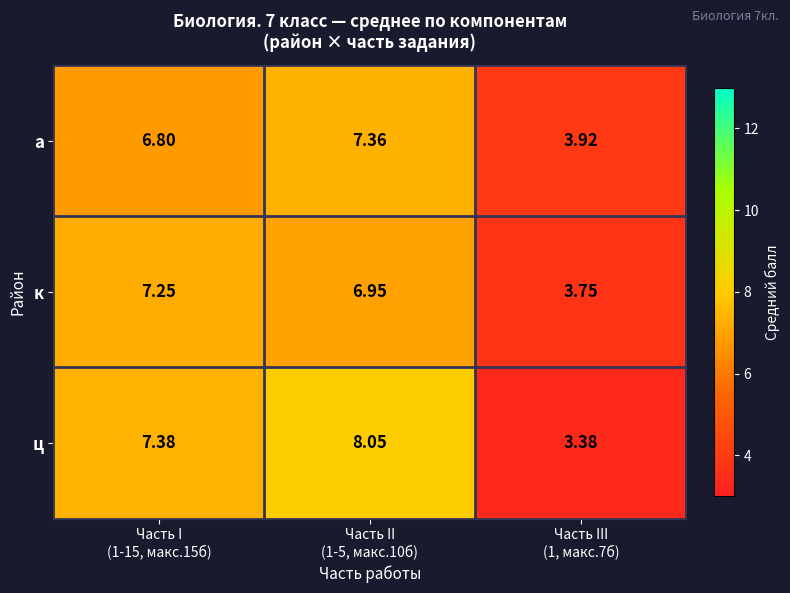

What is the total value across all series at Часть III
(1, макс.7б)?

11.1